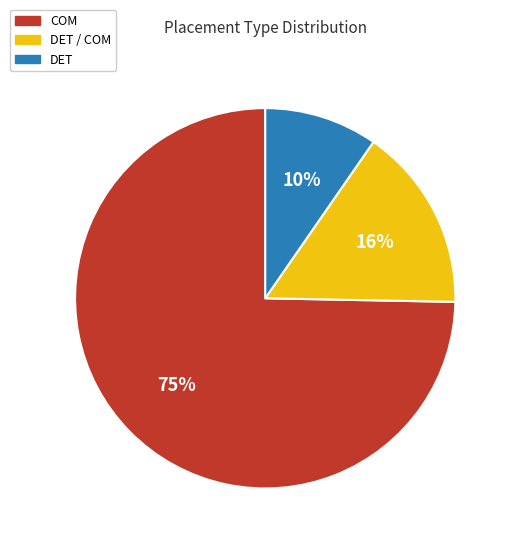

Does any single category account for the majority?

Yes